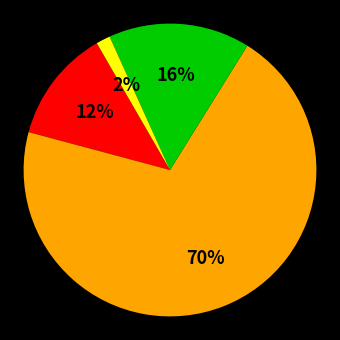

Is there a majority slice in this chart?

Yes